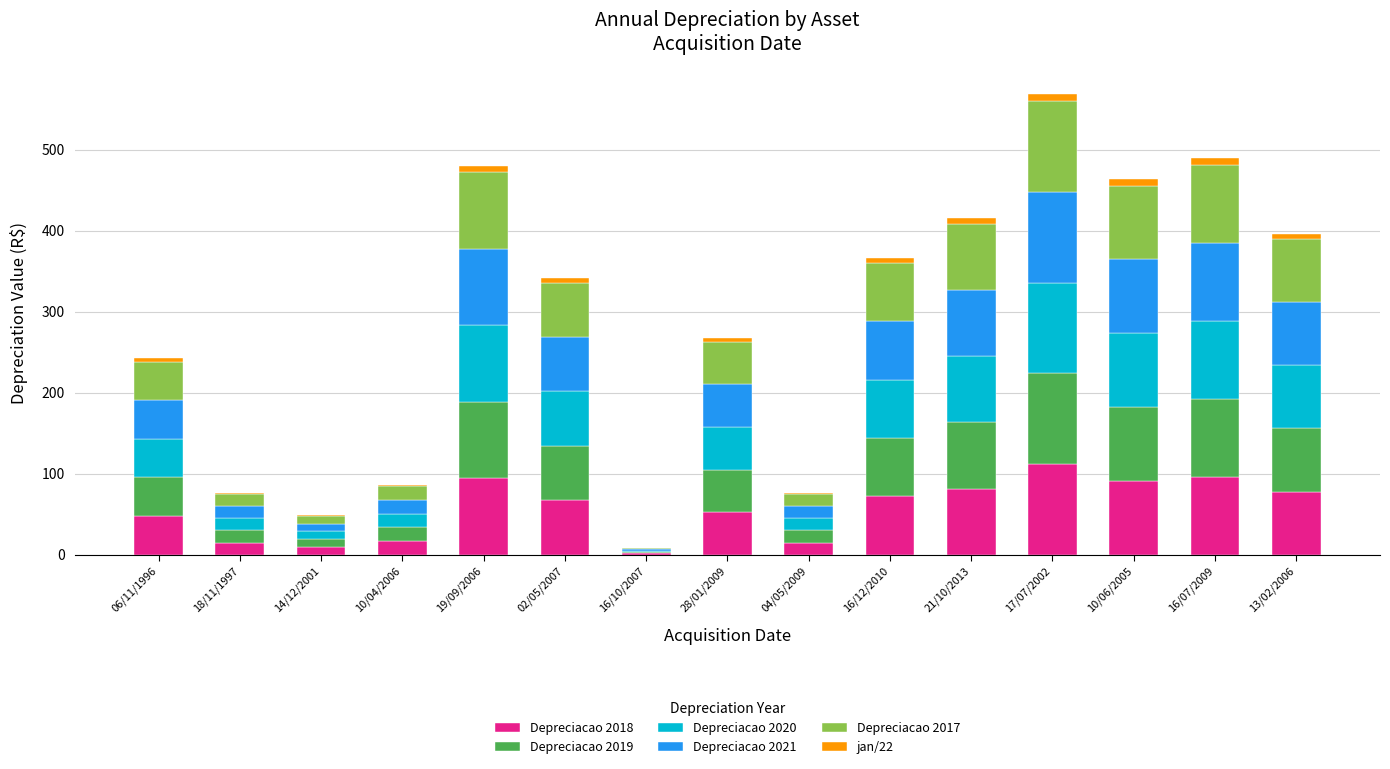

At which label does Depreciacao 2018 reach its peak?

17/07/2002